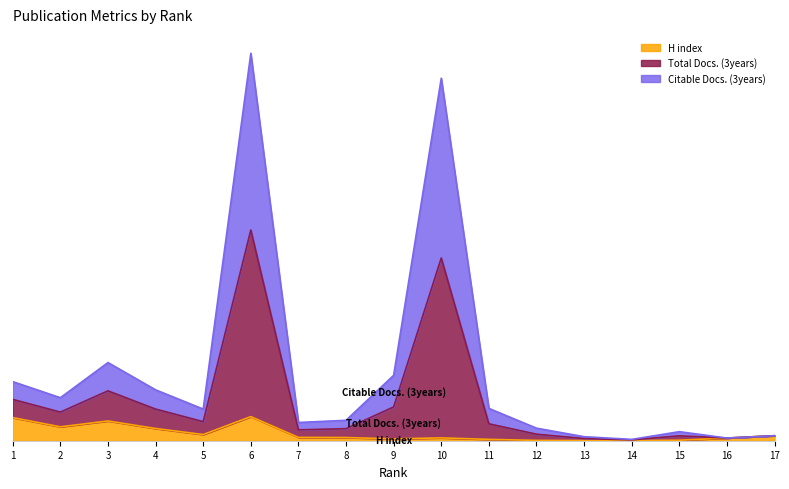

In Citable Docs. (3years), how many points are lower than both neighbors (excluding endpoints)?

5